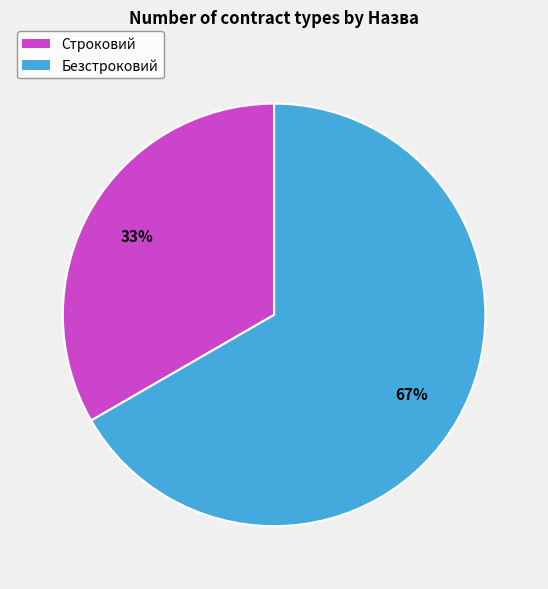

To the nearest percent, what is the combined percentage of Строковий and Безстроковий?

100%